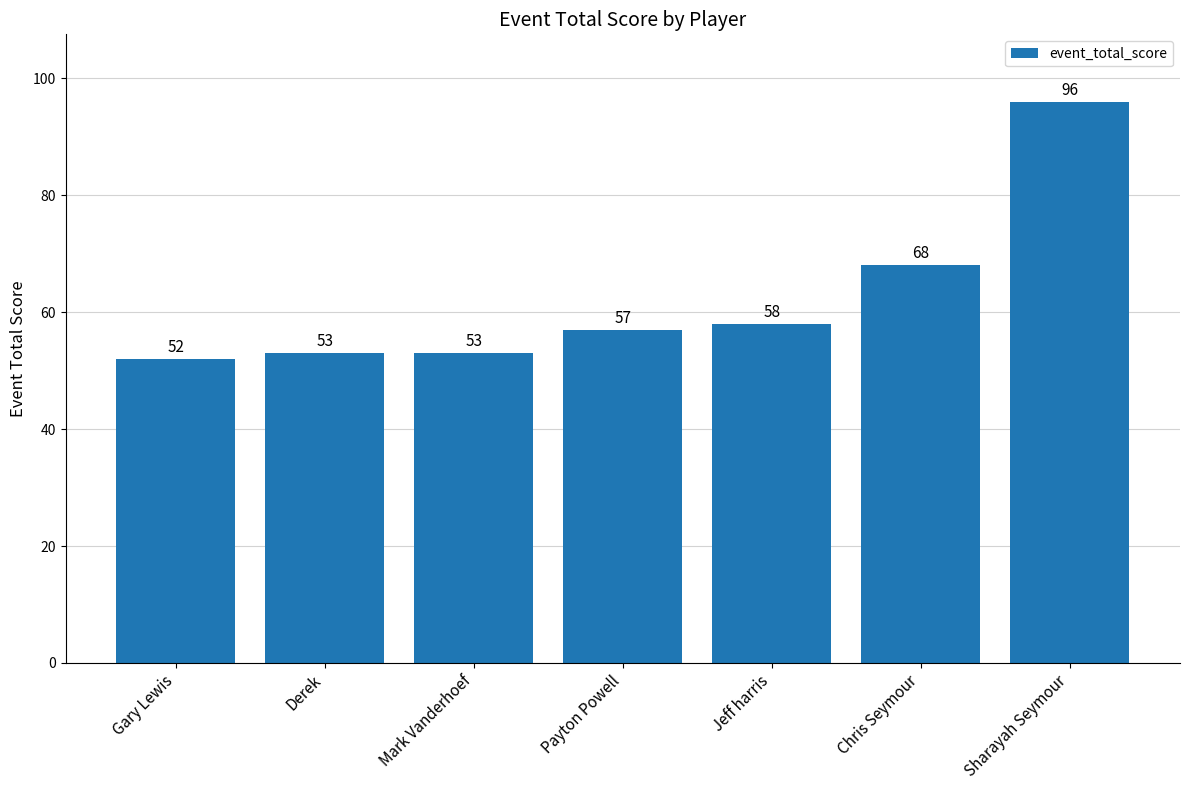

What is the average value?

62